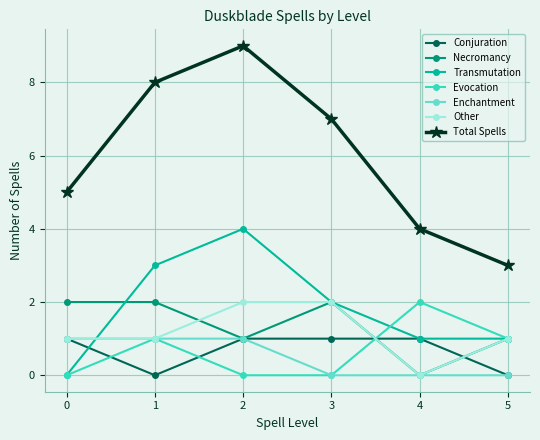

The Conjuration series shows 0 at 0. True or false?

False